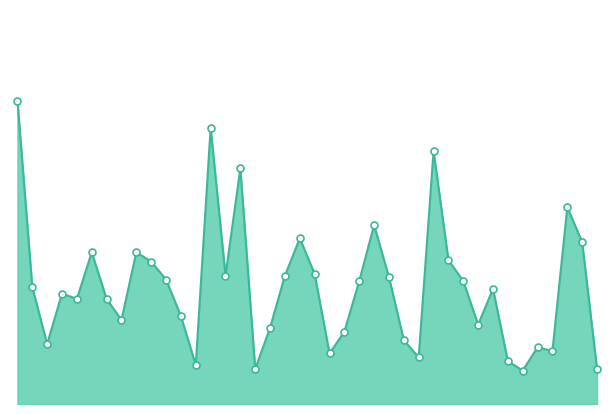

Reading left to right, extract all data points from this chart.

3.9	1.5	0.8	1.4	1.4	1.9	1.4	1.1	1.9	1.8	1.6	1.1	0.5	3.5	1.6	3.0	0.5	1.0	1.6	2.1	1.7	0.7	0.9	1.6	2.3	1.6	0.8	0.6	3.2	1.9	1.6	1.0	1.5	0.6	0.4	0.7	0.7	2.5	2.1	0.5